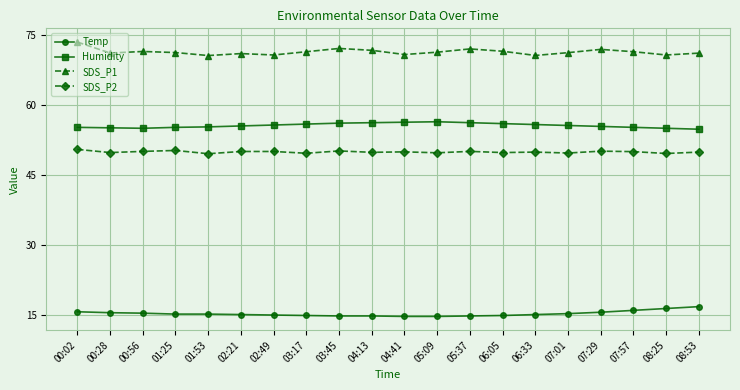

Which series has the largest total across all categories?

SDS_P1